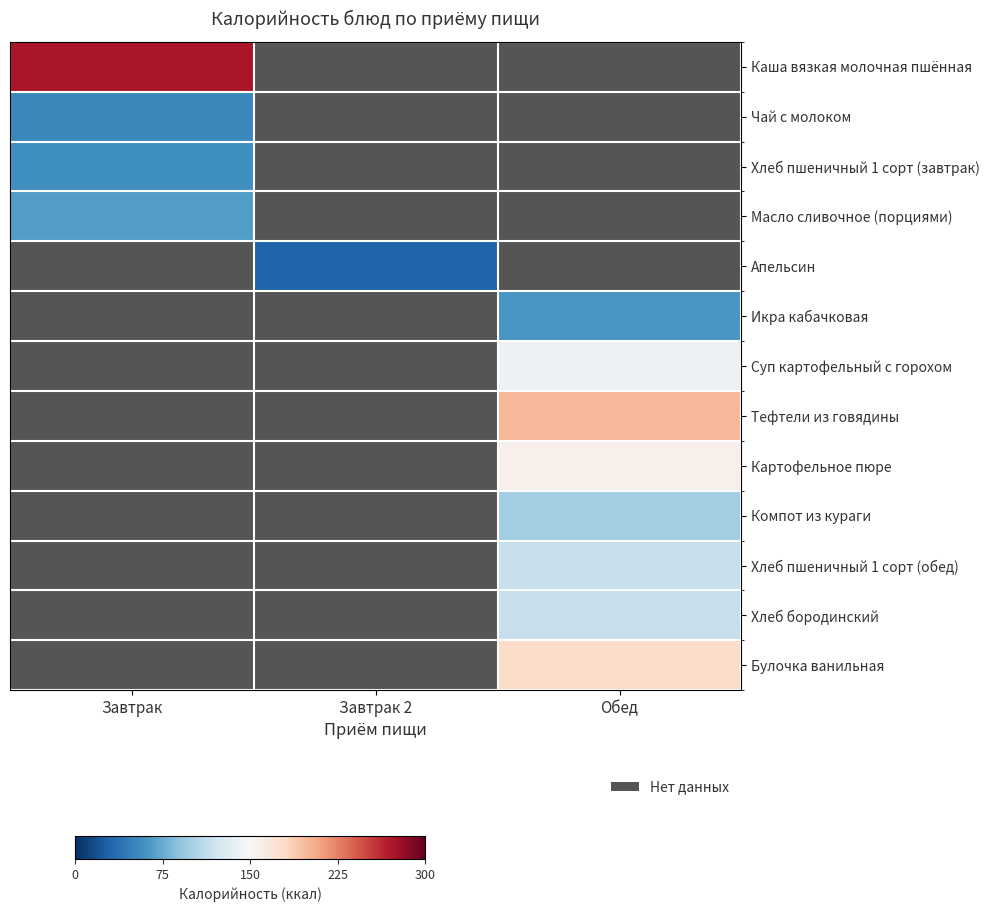

Which label corresponds to the largest value in the chart?

Завтрак